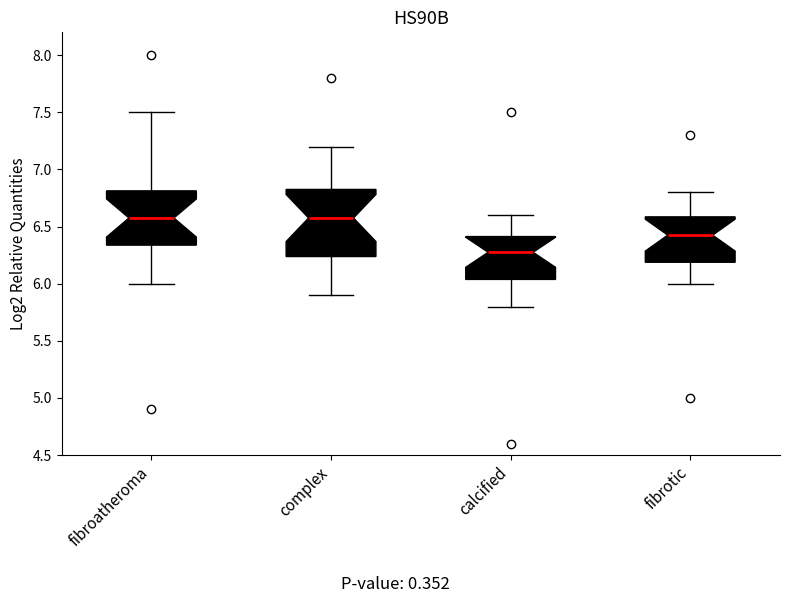

Reading left to right, transcribe this box plot: for each box, give where its median line is, the range the box spans, and where its two whiskers end, as read against the y-axis. The values are not printed on the chart, so give them approximately, as read against the axis.

fibroatheroma: median 6.60, box 6.35 to 6.80, whiskers 6.00 to 7.50
complex: median 6.60, box 6.25 to 6.85, whiskers 5.90 to 7.20
calcified: median 6.30, box 6.05 to 6.40, whiskers 5.80 to 6.60
fibrotic: median 6.45, box 6.20 to 6.60, whiskers 6.00 to 6.80